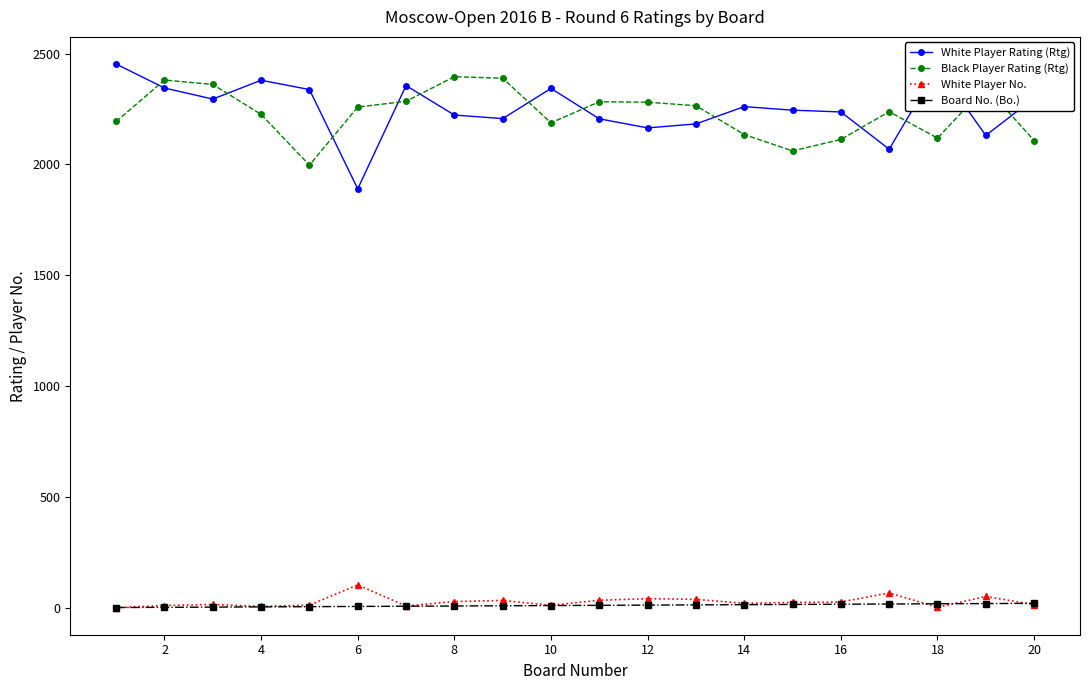

What is the value of the White Player No. point at the 5th from the left?

12